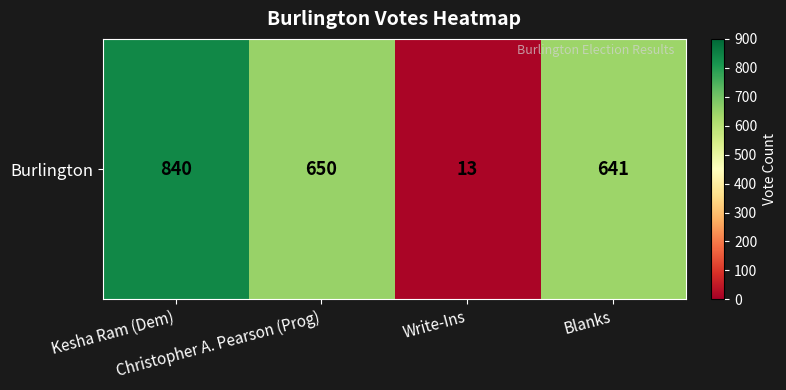

Reading right to left, extract all data points from this chart.

Blanks=641	Write-Ins=13	Christopher A. Pearson (Prog)=650	Kesha Ram (Dem)=840